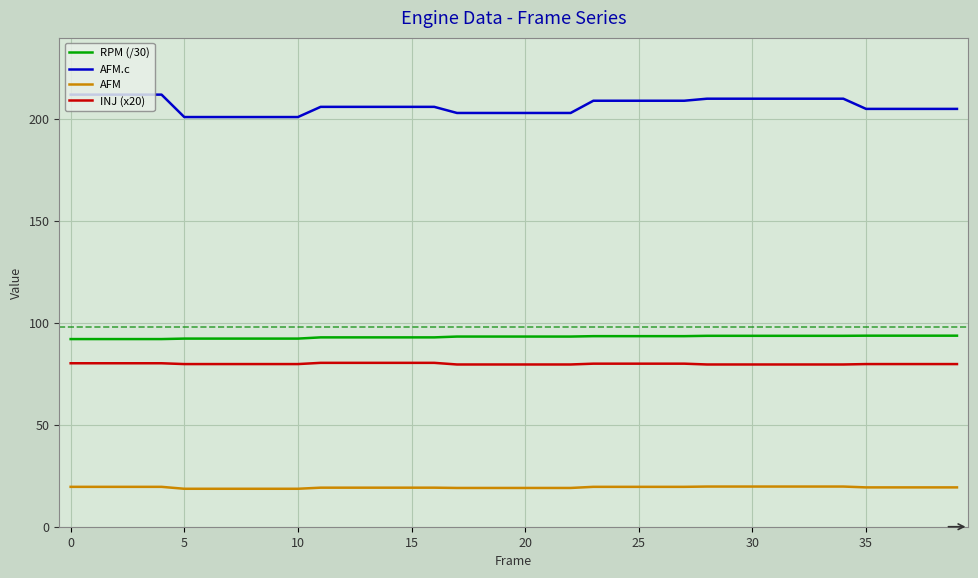

What is the minimum value for AFM.c?

201.0